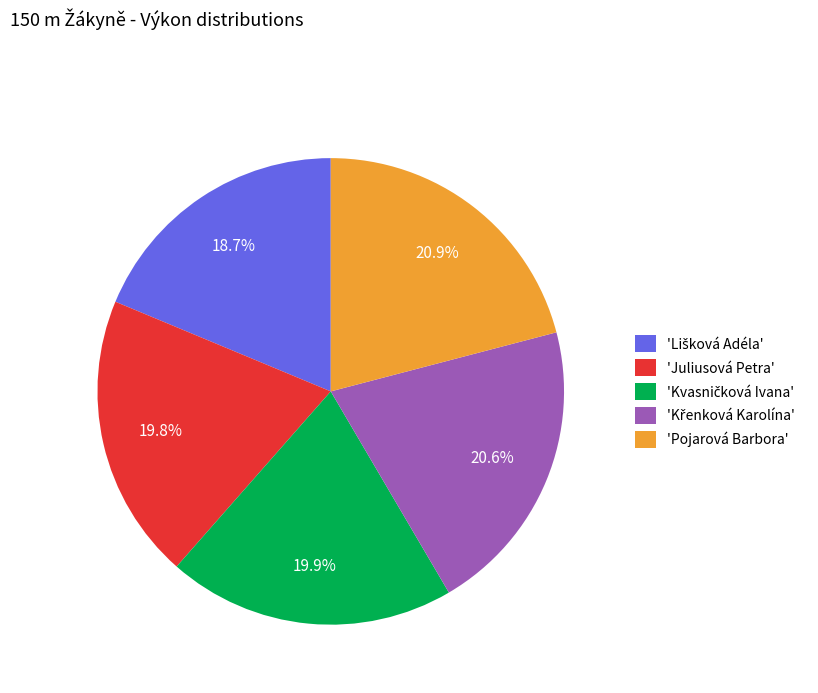

How many slices are in this pie chart?

5